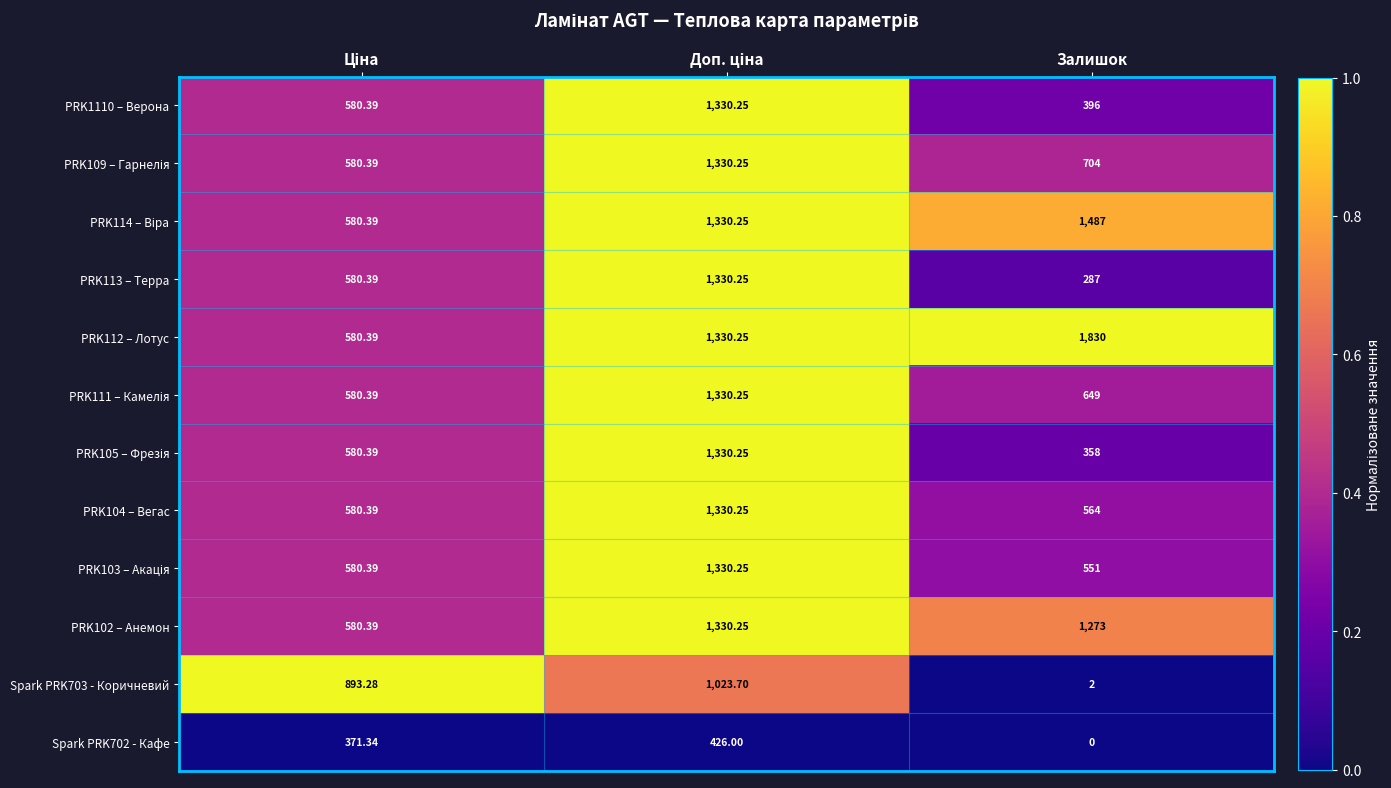

Which series has the widest spread of values?

PRK112 – Лотус